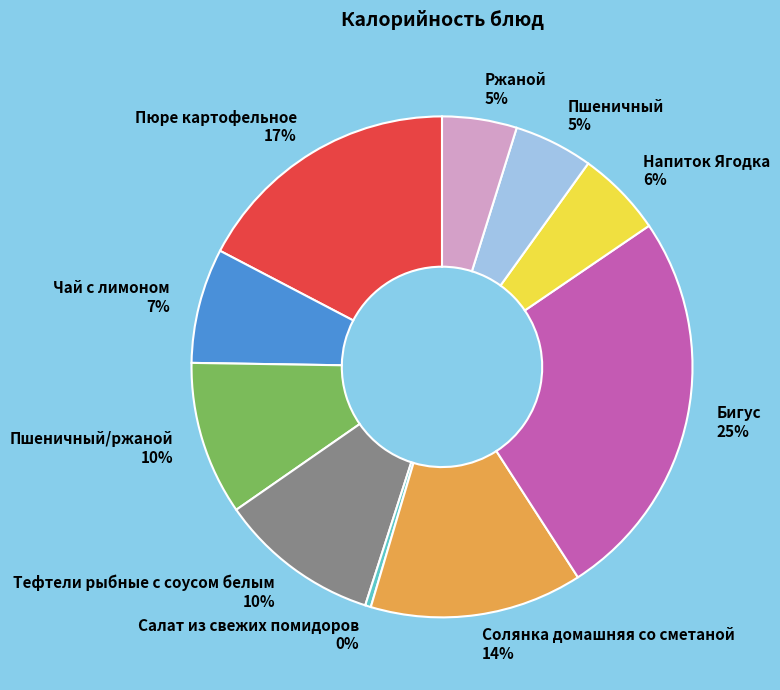

What percentage is the Пюре картофельное 17% slice, to the nearest percent?

17%